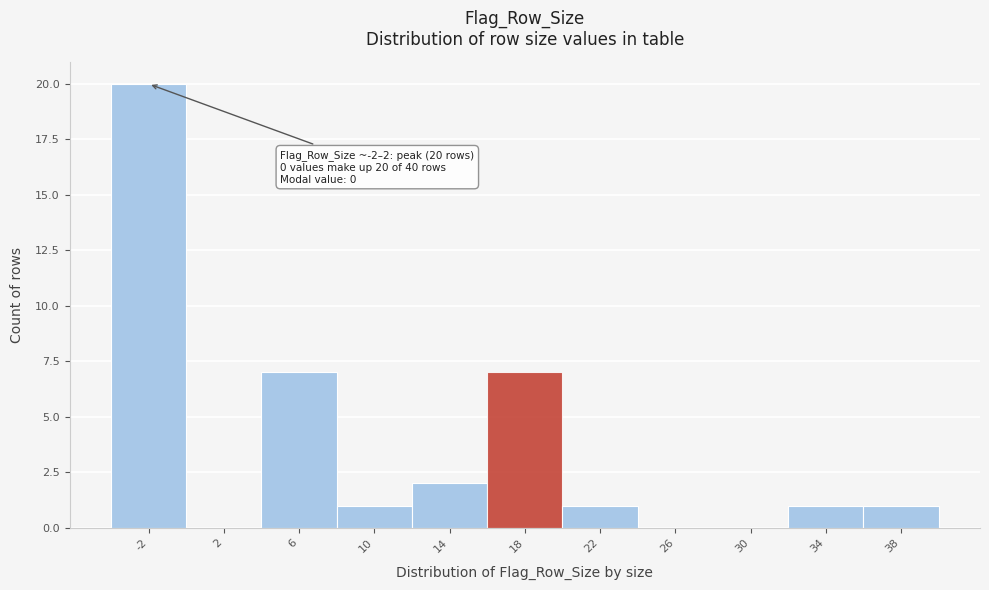

Reading left to right, extract all data points from this chart.

-2=20	2=0	6=7	10=1	14=2	18=7	22=1	26=0	30=0	34=1	38=1